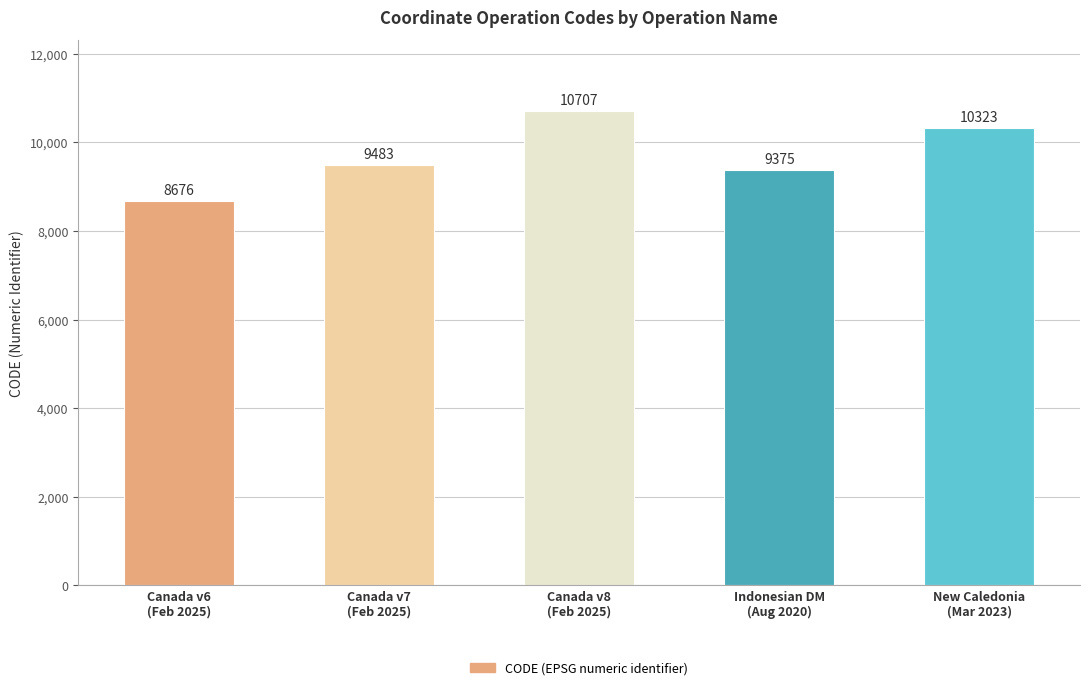

Reading right to left, what are all the values shown in this chart?

New Caledonia
(Mar 2023)=10323	Indonesian DM
(Aug 2020)=9375	Canada v8
(Feb 2025)=10707	Canada v7
(Feb 2025)=9483	Canada v6
(Feb 2025)=8676